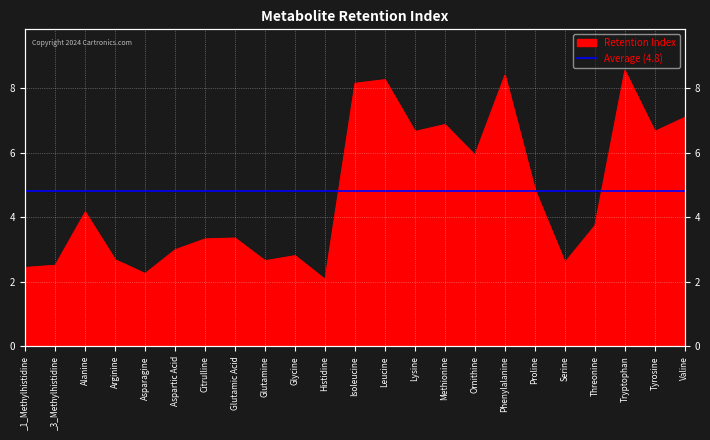

What position from the right is _3_Methylhistidine?

22